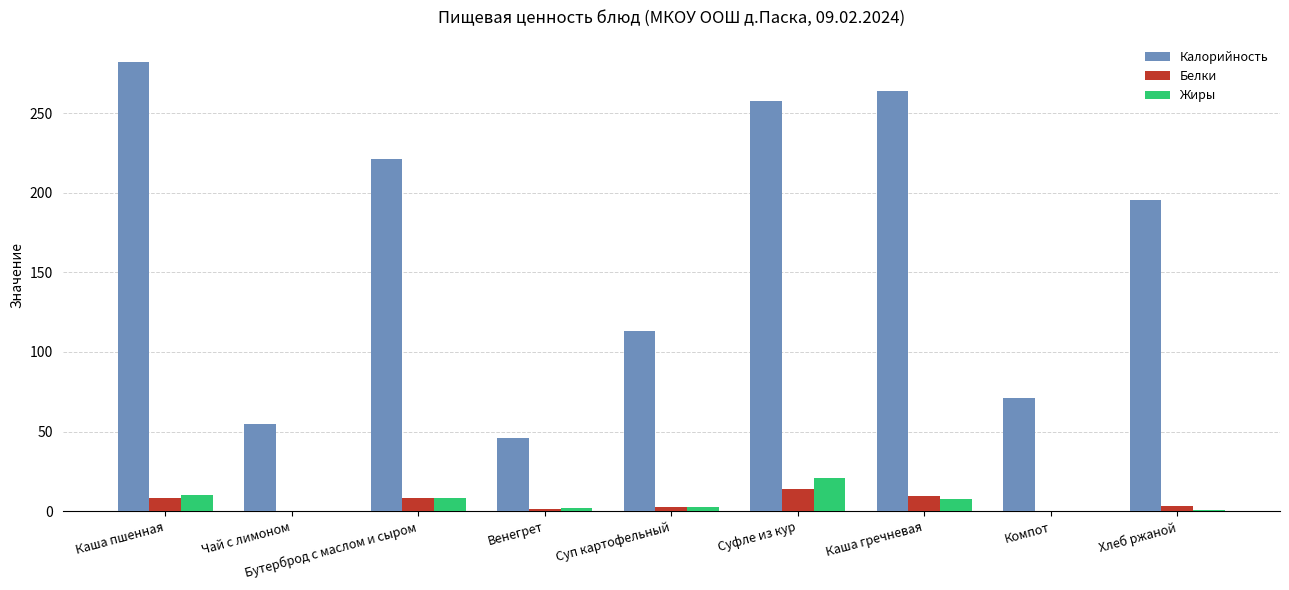

Is it true that Калорийность equals 221.0 at Бутерброд с маслом и сыром?

True